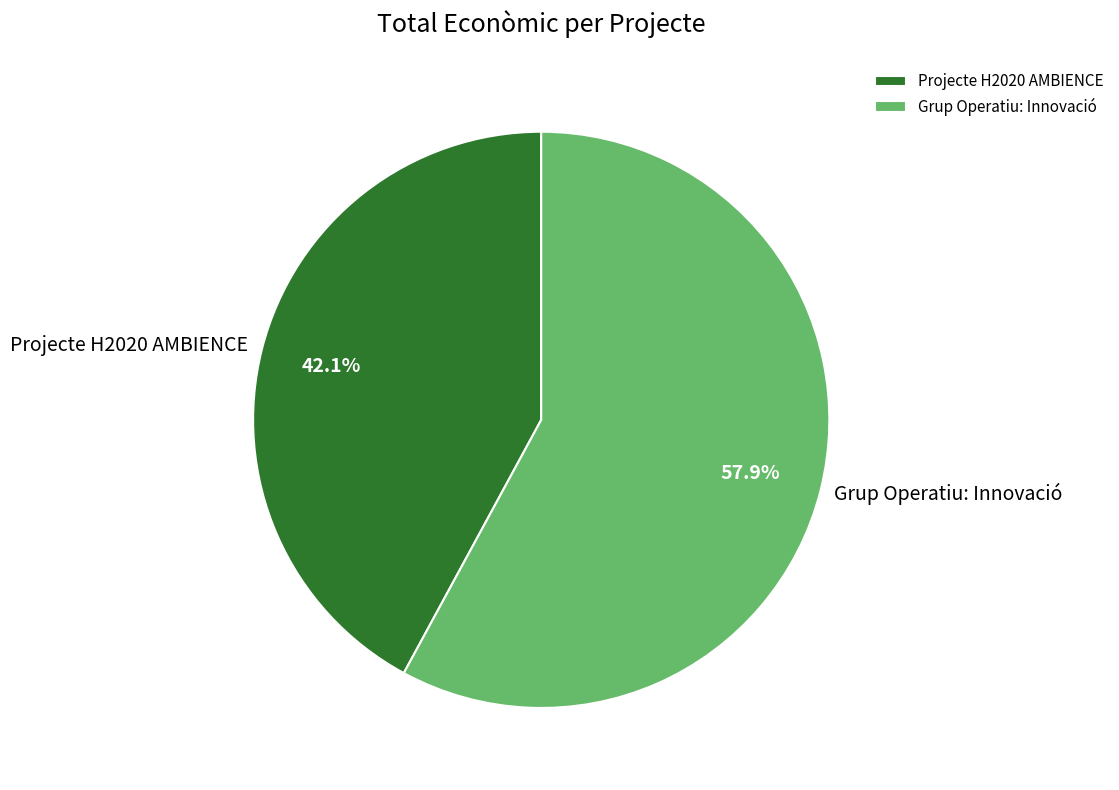

Count the number of slices in the pie.

2